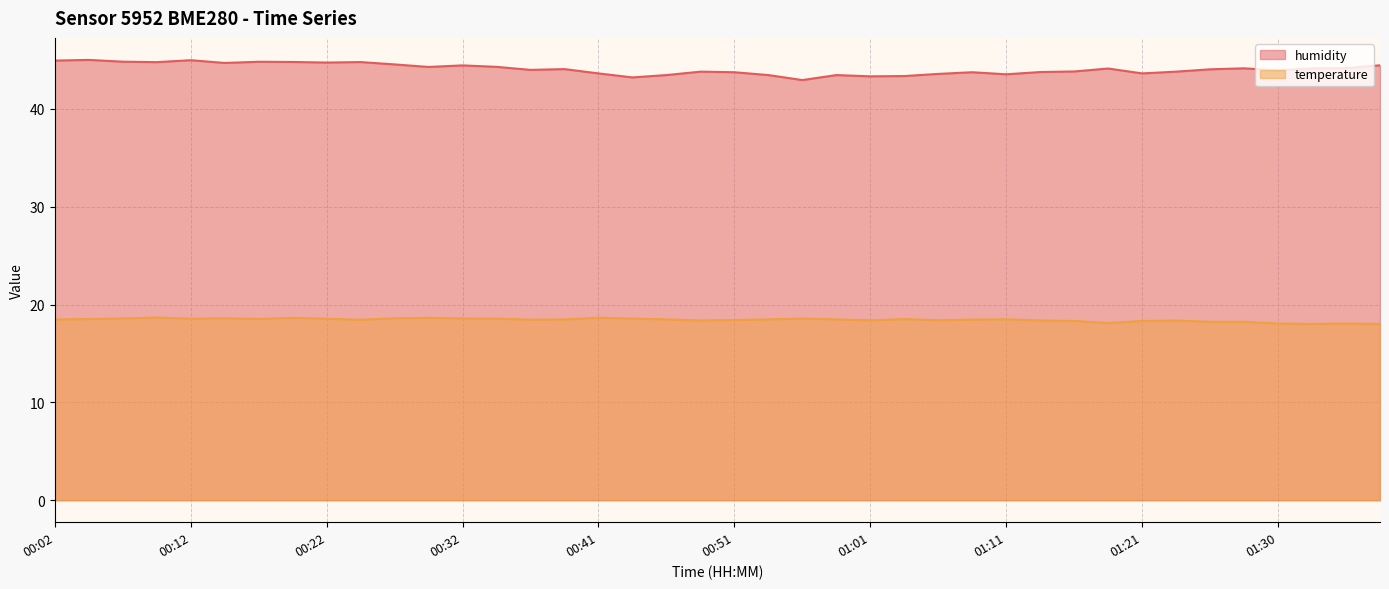

Between 00:19 and 00:34, which series saw the biggest shift?

humidity